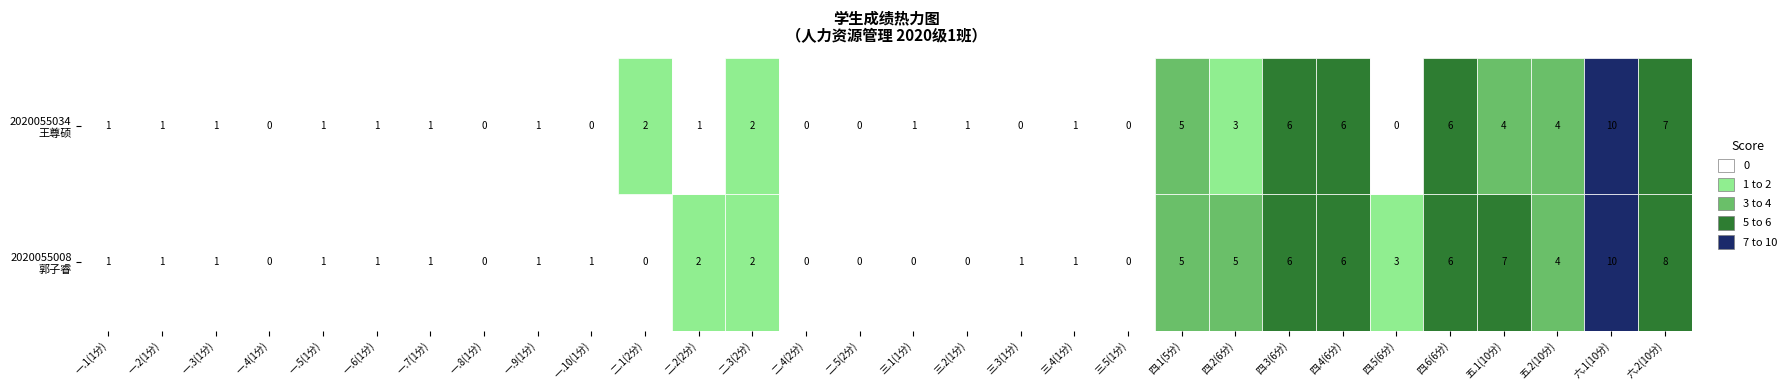

What is the spread (max minus min) of values at 29?

1